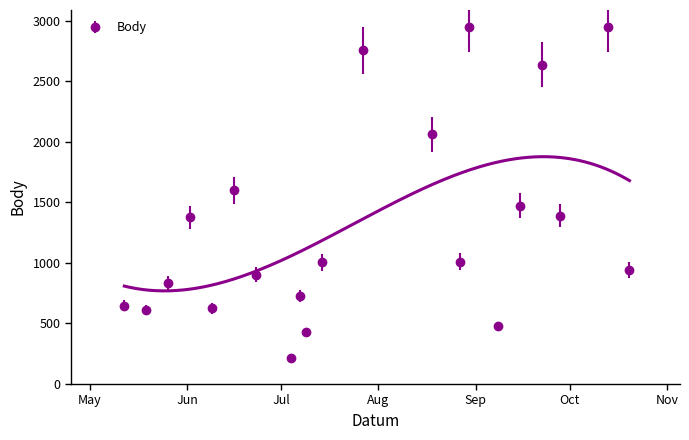

Reading left to right, transcribe all the data shown in this chart.

2007-05-12=645	2007-05-19=610	2007-05-26=836	2007-06-02=1376	2007-06-09=626	2007-06-16=1600	2007-06-23=904	2007-07-04=215	2007-07-07=724	2007-07-09=428	2007-07-14=1005	2007-07-27=2755	2007-08-18=2064	2007-08-27=1008	2007-08-30=2950	2007-09-08=479	2007-09-15=1473	2007-09-22=2637	2007-09-28=1391	2007-10-13=2951	2007-10-20=938